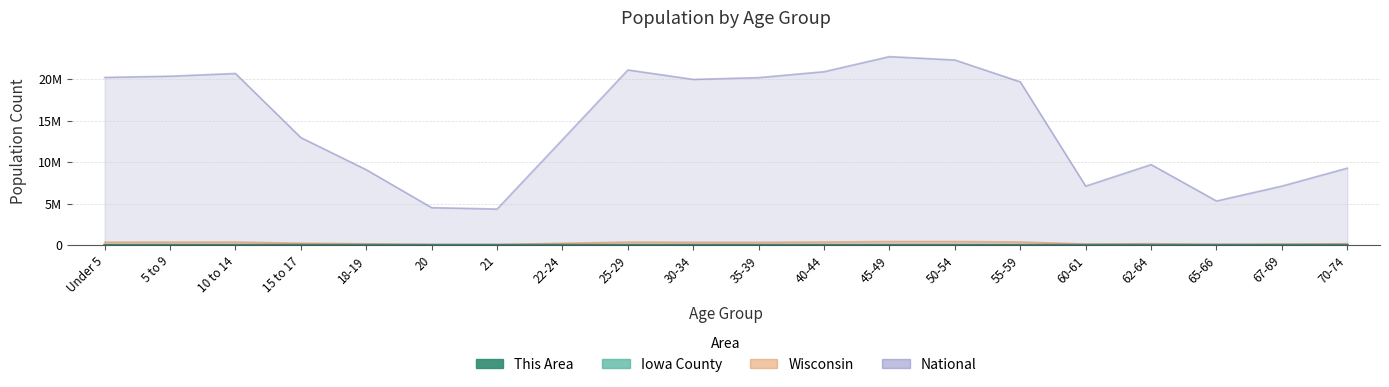

True or false: National and Iowa County cross at least once.

False